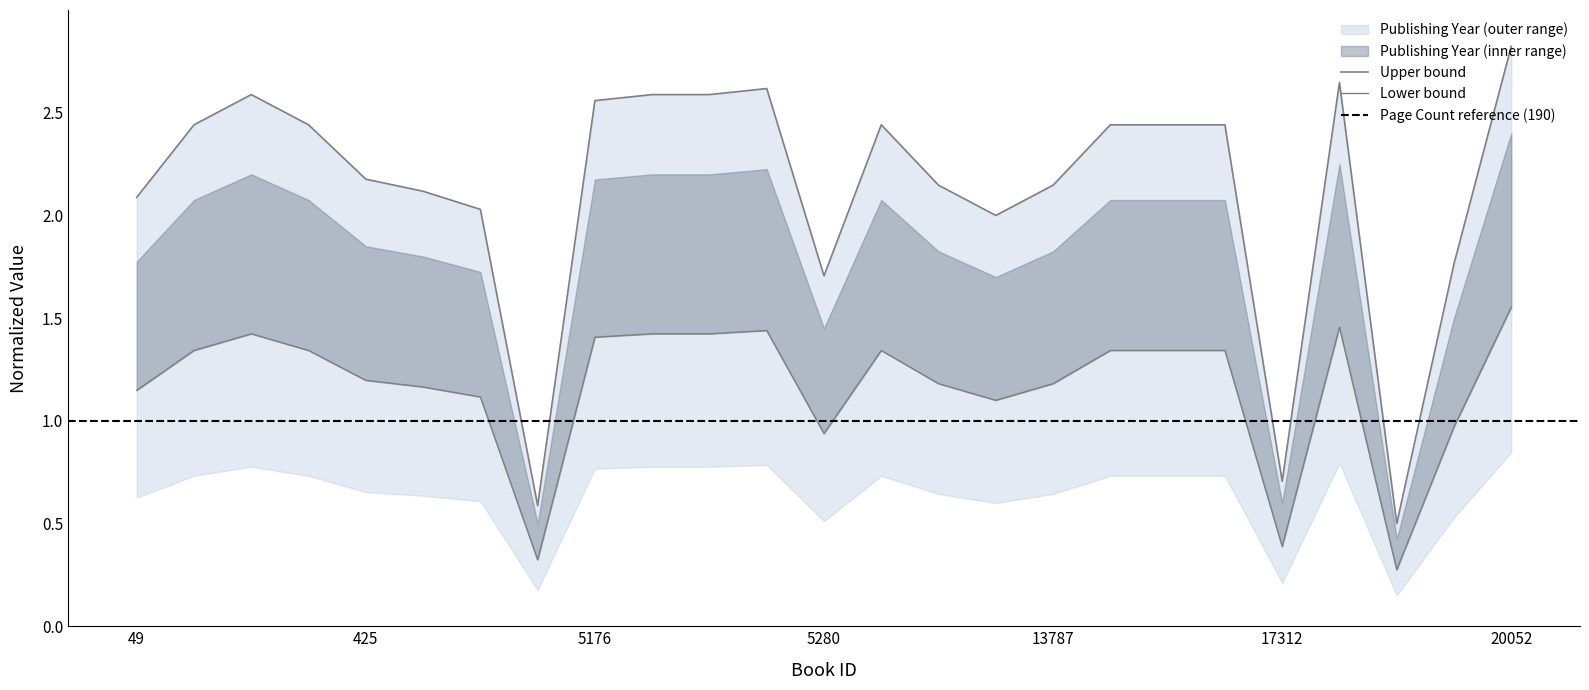

Rank the categories by value from highest to lowest.

20052, 18243, 5181, 345, 5179, 5180, 5176, 135, 400, 6107, 15283, 15307, 16780, 425, 6495, 13787, 1681, 49, 1688, 12669, 19922, 5280, 17312, 2616, 18369